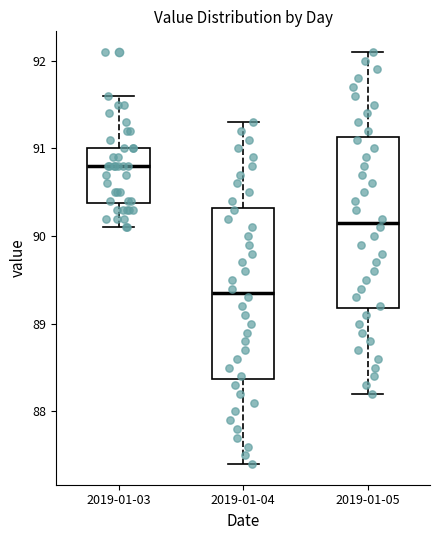

Reading left to right, read every box against the y-axis: the position of its median line, the range the box covers, and the ends of its whiskers. The values are not printed on the chart, so give them approximately, as read against the axis.

2019-01-03: median 90.8, box 90.4 to 91.0, whiskers 90.1 to 91.6
2019-01-04: median 89.4, box 88.4 to 90.3, whiskers 87.4 to 91.3
2019-01-05: median 90.2, box 89.2 to 91.1, whiskers 88.2 to 92.1